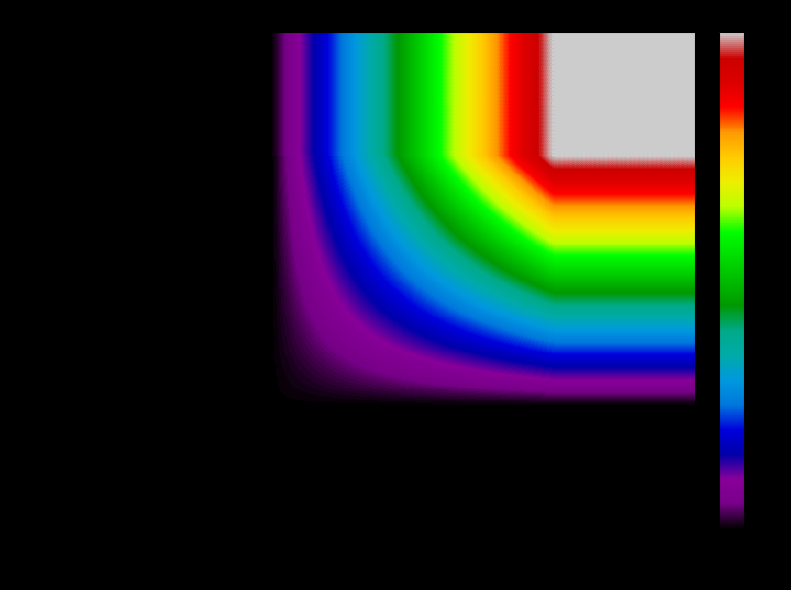

How many data points does each series have?

2